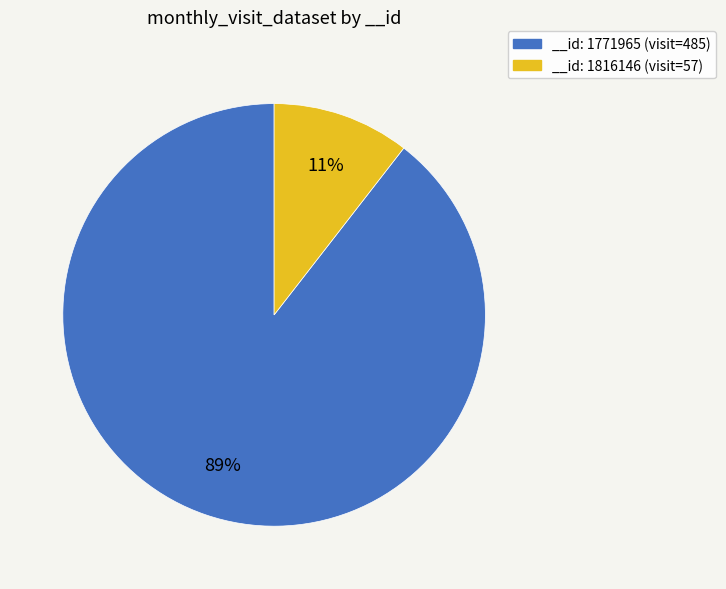

To the nearest percent, what portion does __id: 1771965 (visit=485) represent?

89%